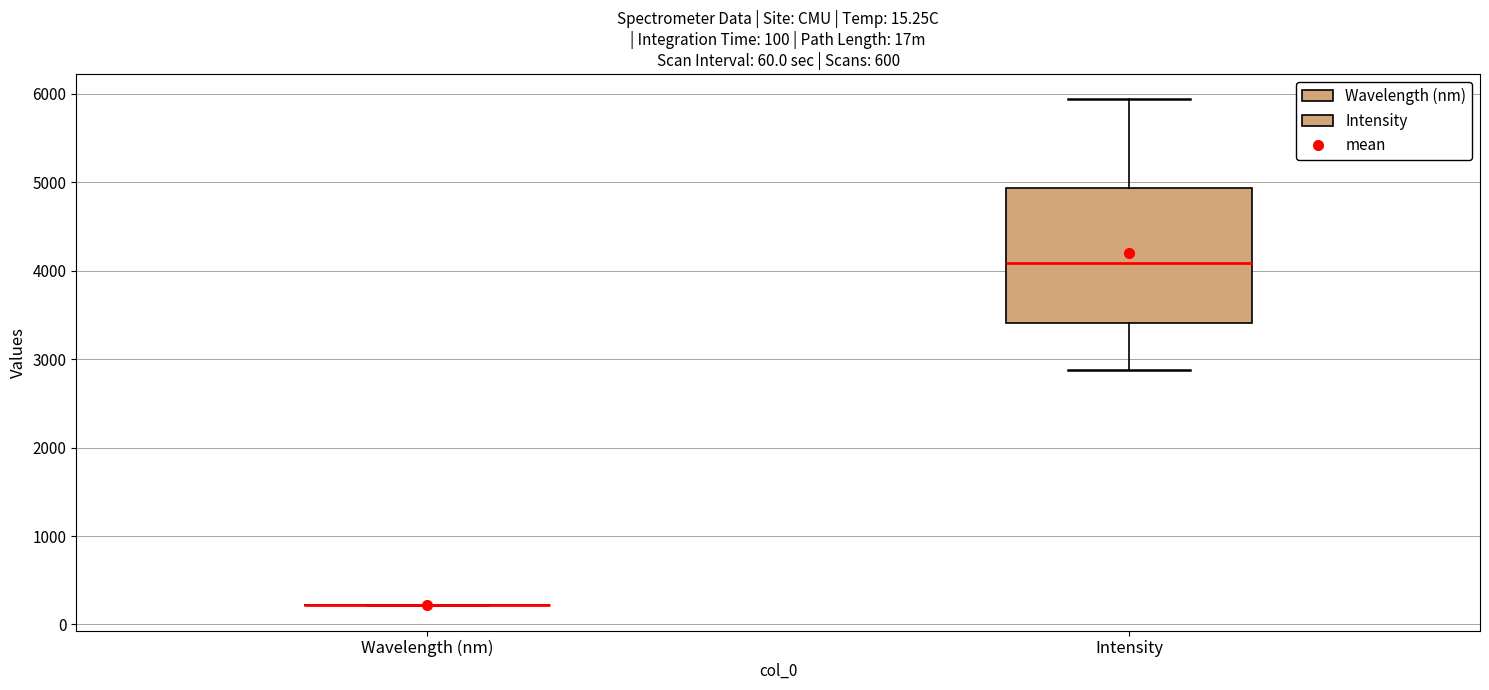

Which box is the tallest, from its lower edge to its upper edge?

Intensity